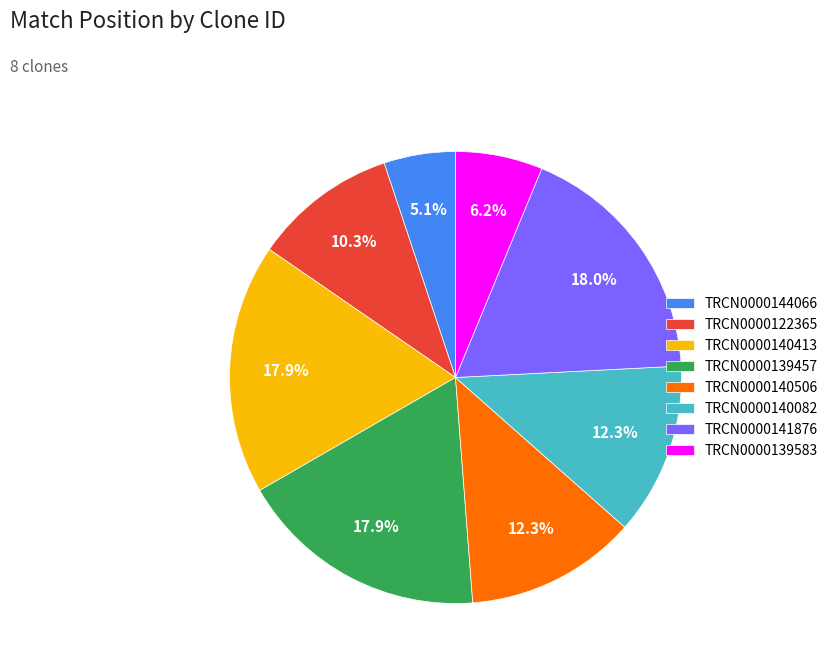

True or false: TRCN0000139583 accounts for 6% of the total.

True